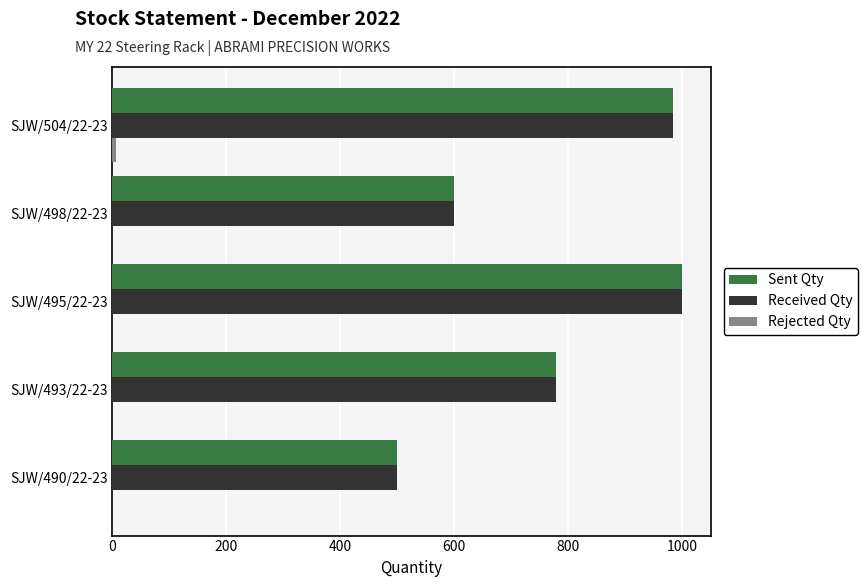

The Received Qty series shows 1100 at SJW/493/22-23. True or false?

False